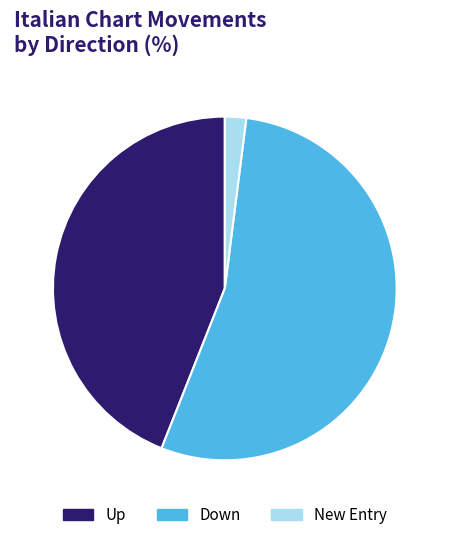

Which has a higher value, Down or New Entry?

Down